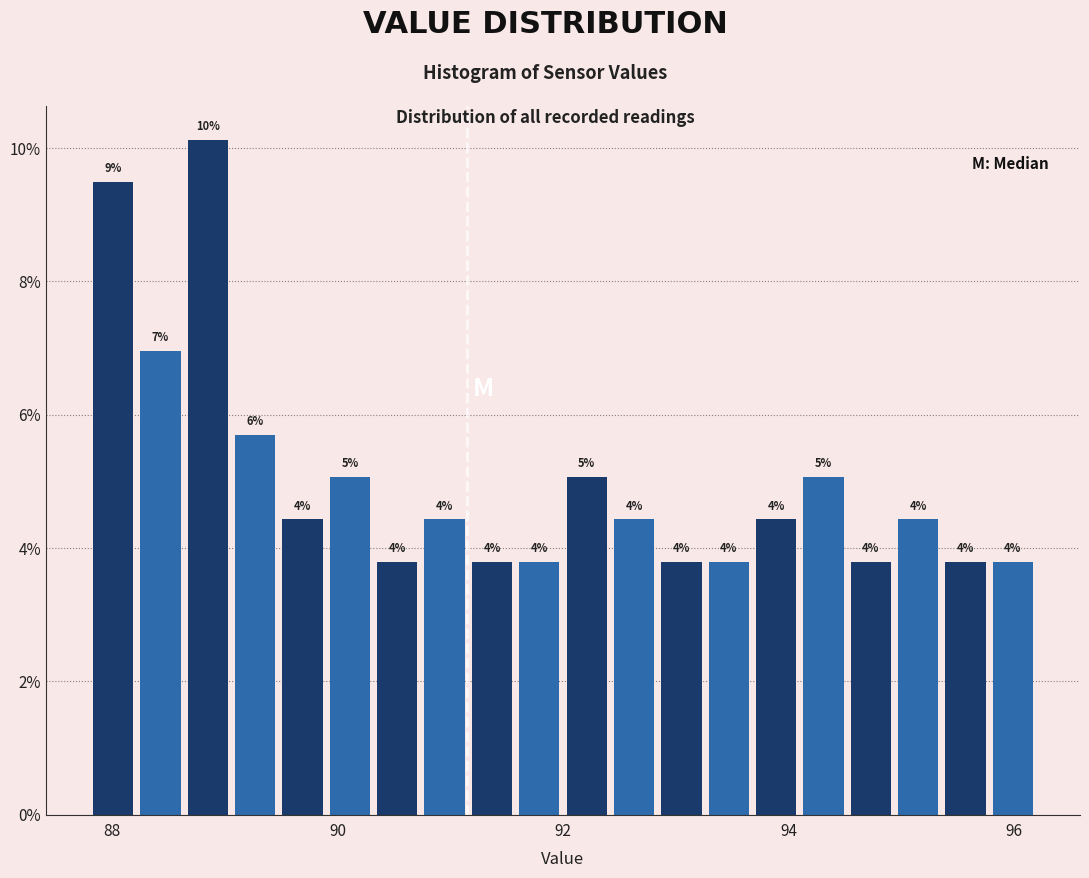

Around what value on the x-axis is the tallest bar? Give the approximate position of its centre, as read against the axis.

88.8